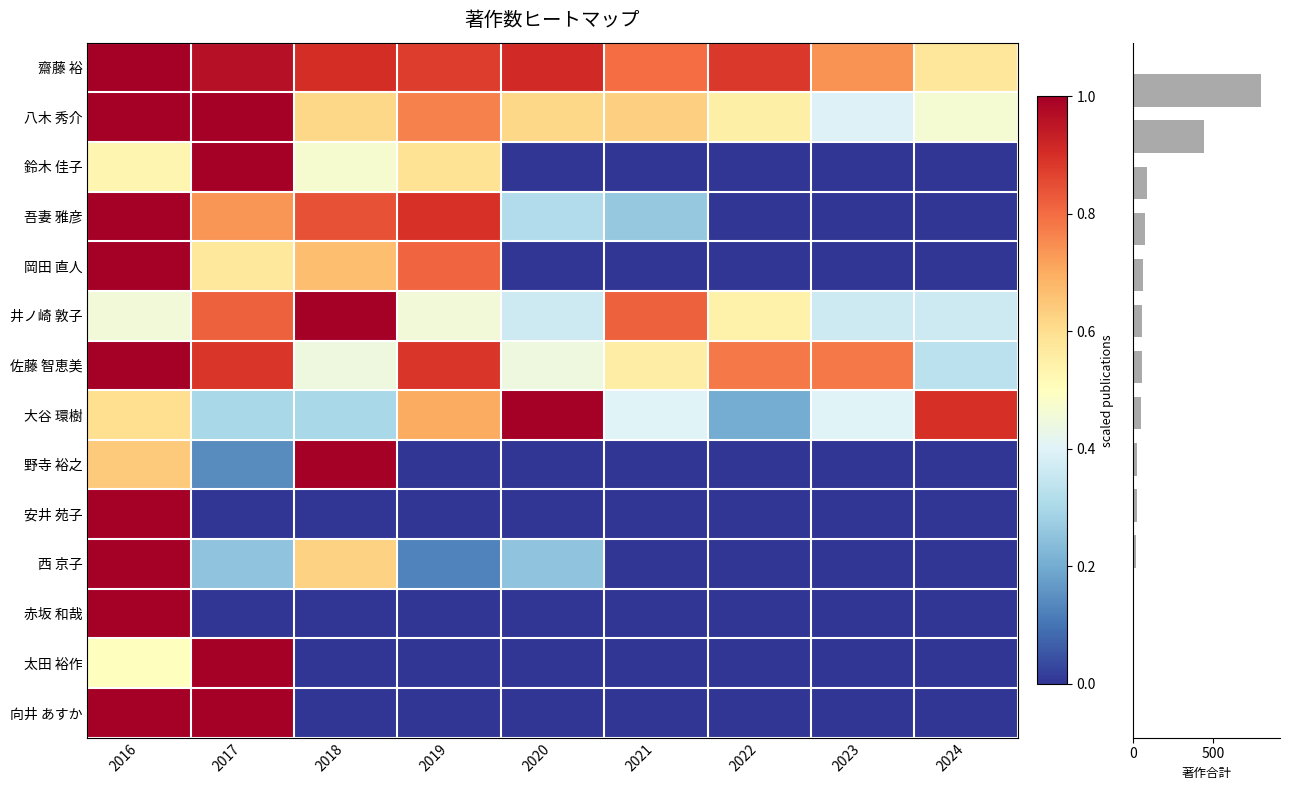

Where is 佐藤 智恵美 nearest to the value 0?

2024